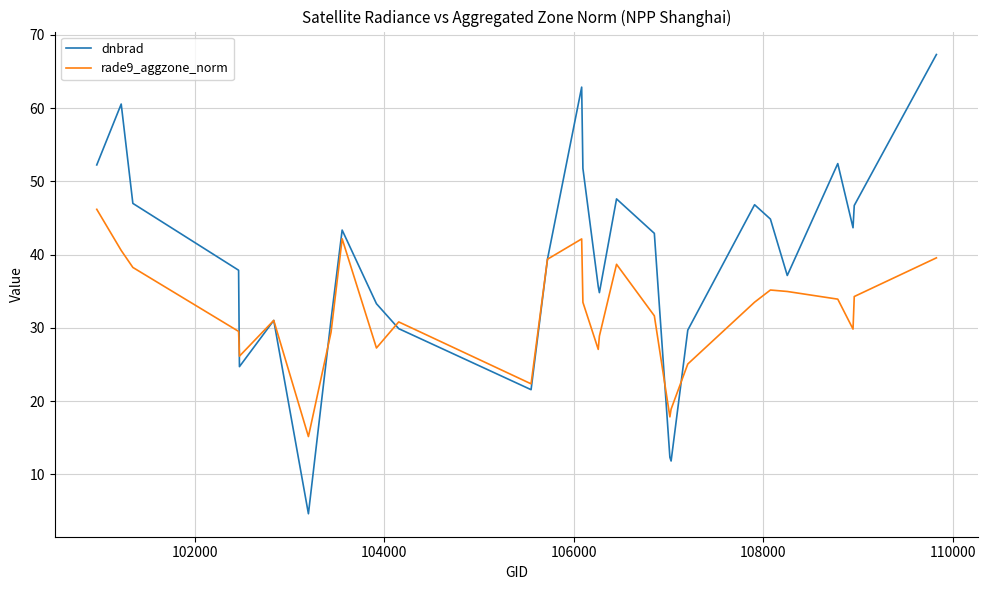

Which series has the largest total across all categories?

dnbrad